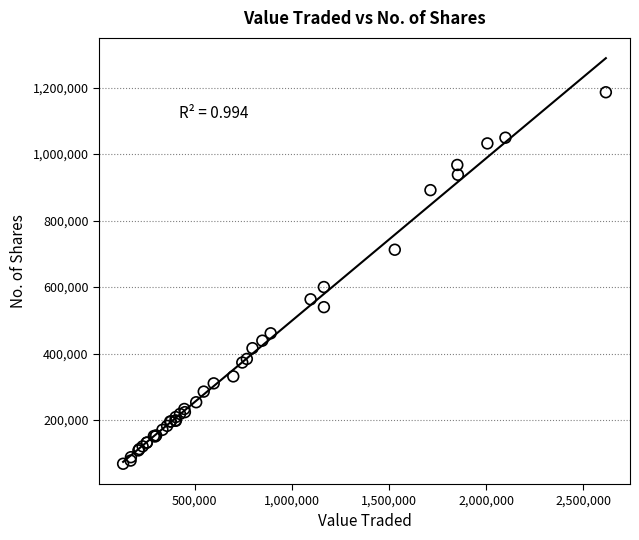

What Y value in the scatter plot is closest to 627309?

600127